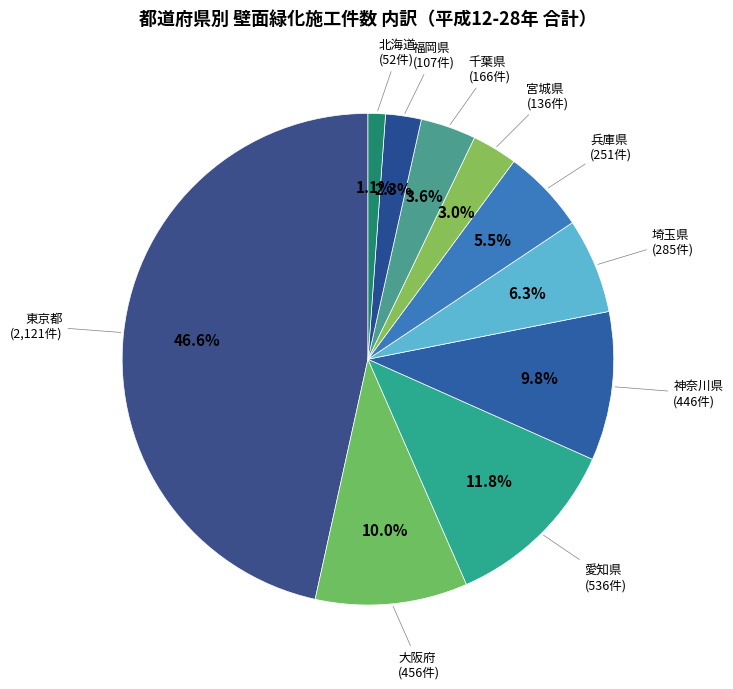

What is the total percentage of 北海道 and 宮城県?

4.1%